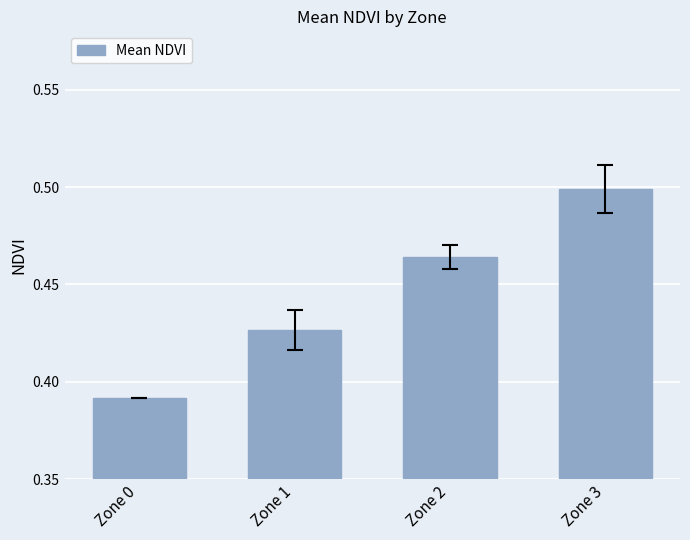

What is the sum of all values?

1.8